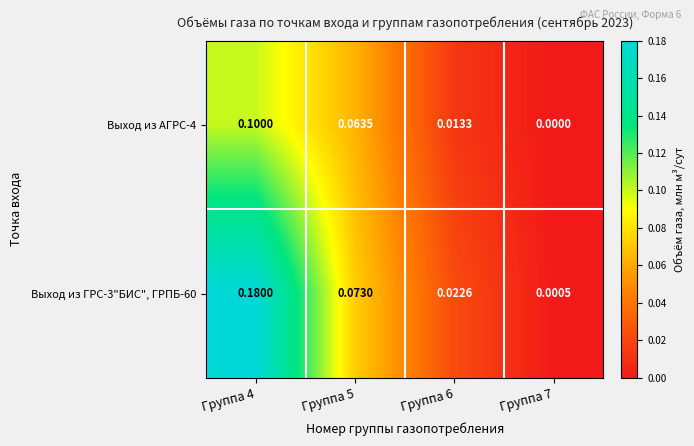

At Группа 7, list the series in order from largest to smallest.

Выход из ГРС-3"БИС", ГРПБ-60, Выход из АГРС-4